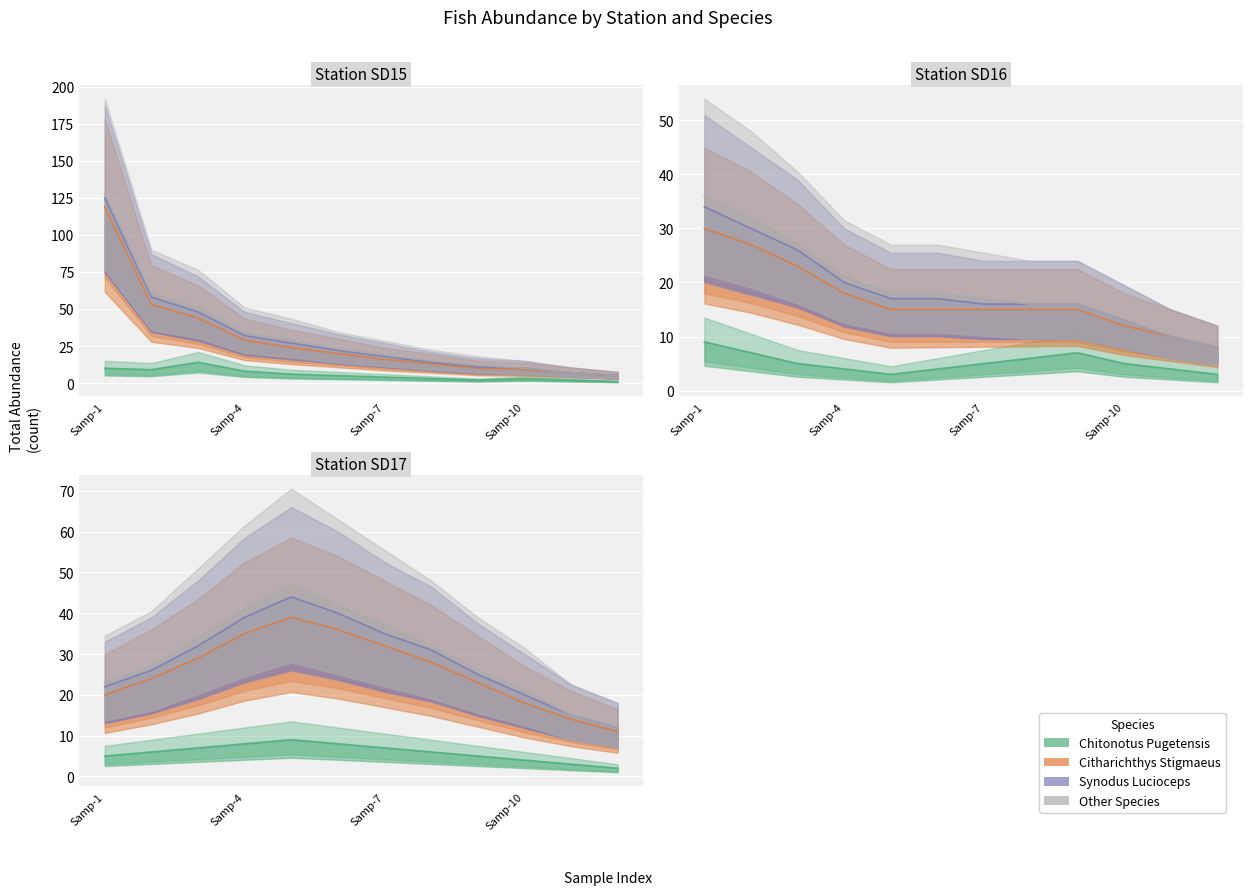

How many data points does each series have?

12